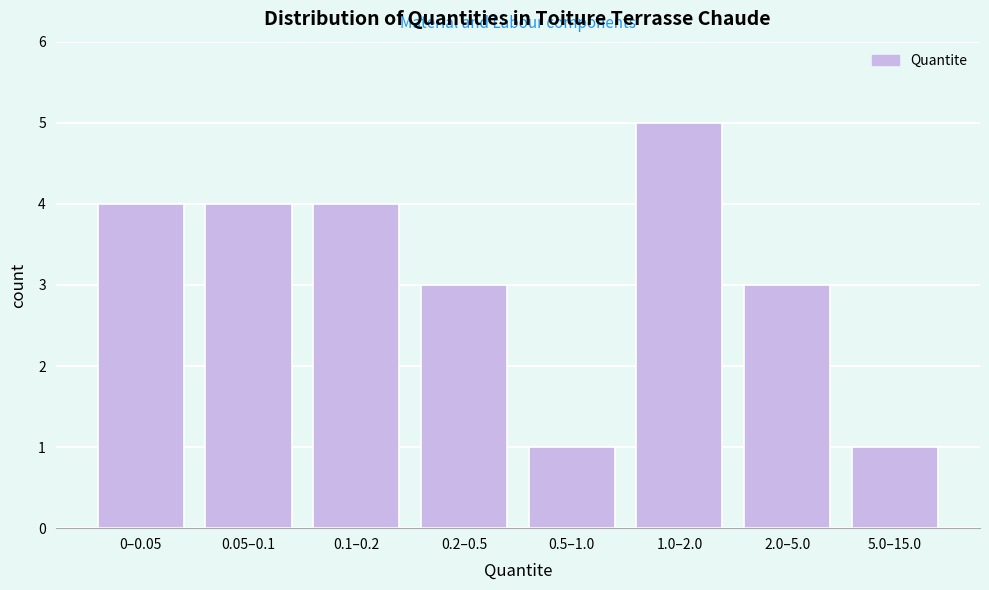

Reading right to left, what are all the values shown in this chart?

1	3	5	1	3	4	4	4